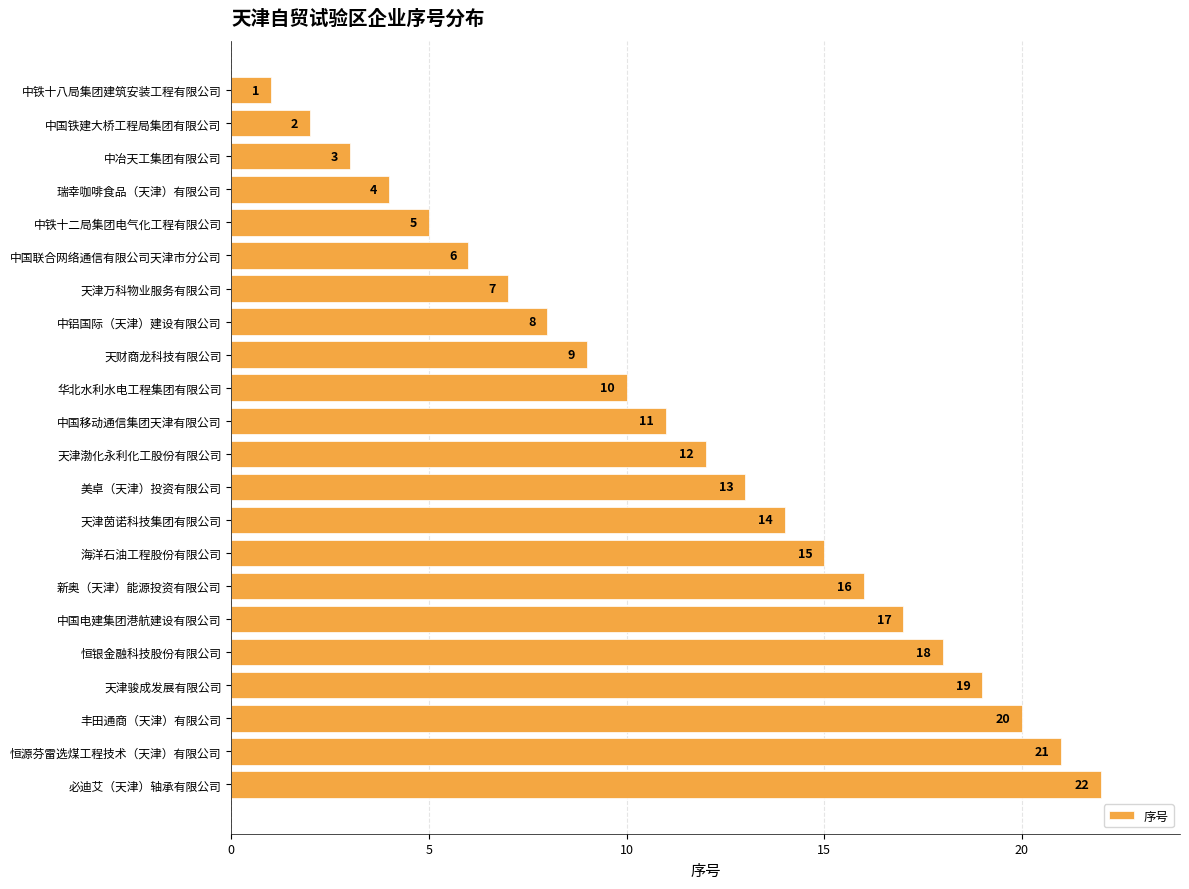

What is the sum of all values?

253